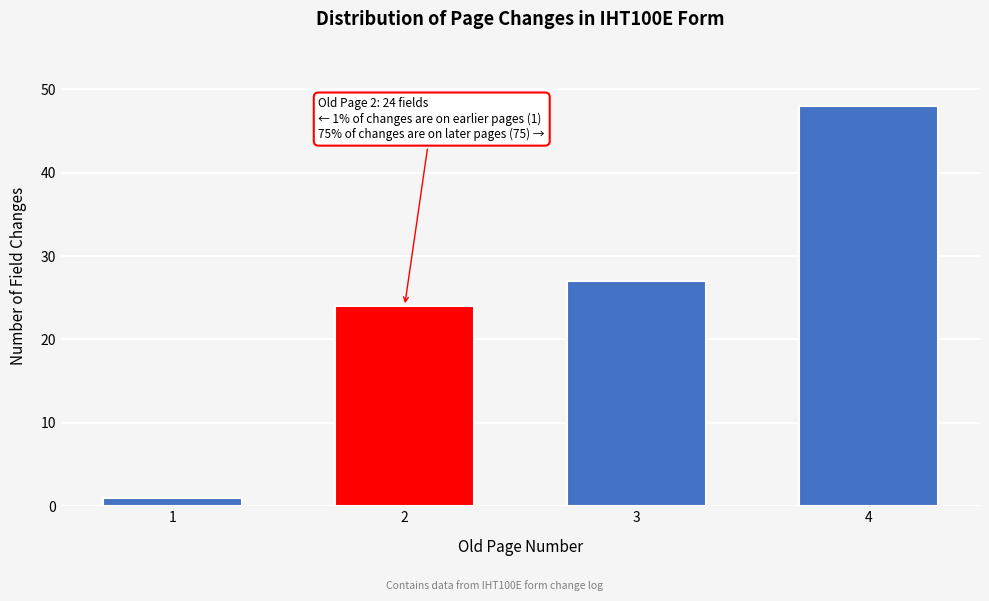

Reading right to left, list all the values displayed in this chart.

48	27	24	1